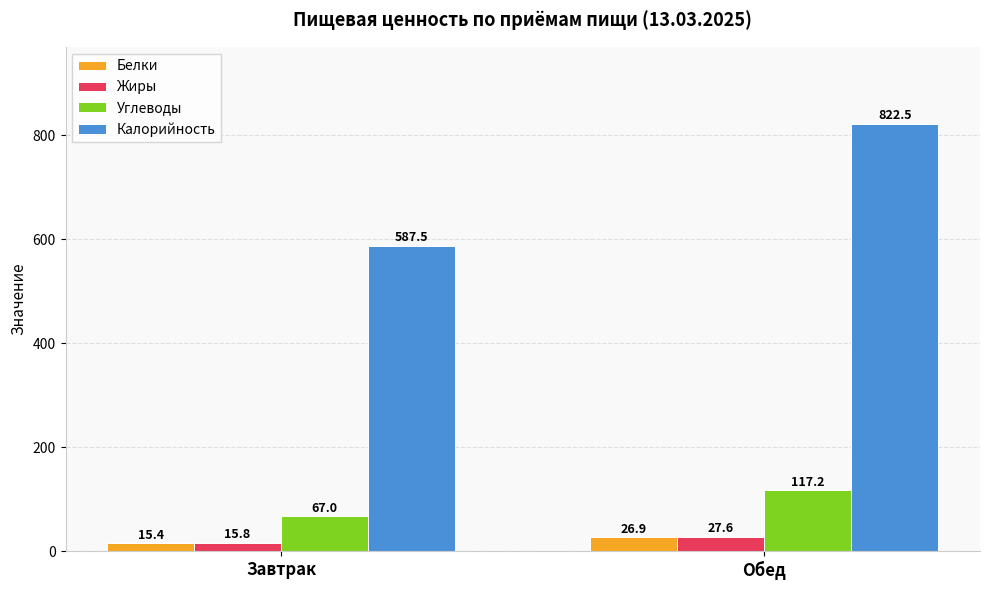

What is the average value of the Жиры series?

21.7